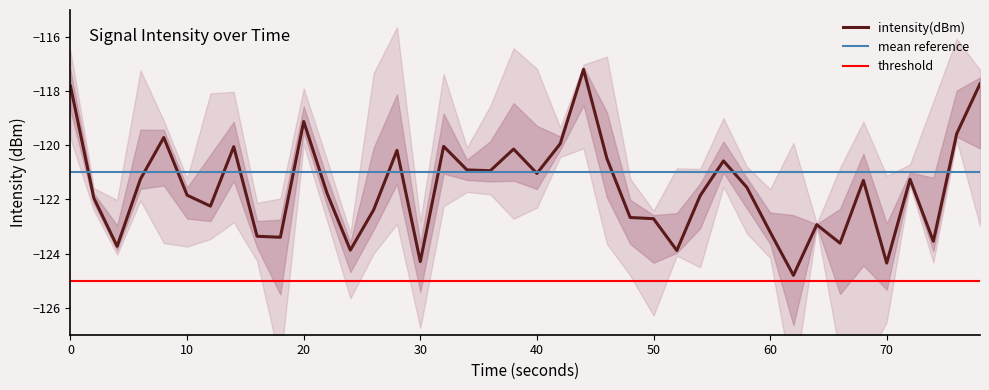

Reading right to left, what are all the values shown in this chart?

-117.7	-119.6	-123.5	-121.3	-124.4	-121.3	-123.6	-122.9	-124.8	-123.2	-121.6	-120.6	-121.9	-123.9	-122.7	-122.7	-120.5	-117.2	-119.9	-121.0	-120.1	-120.9	-120.9	-120.0	-124.3	-120.2	-122.4	-123.9	-121.8	-119.1	-123.4	-123.4	-120.1	-122.2	-121.8	-119.7	-121.2	-123.7	-121.9	-117.8